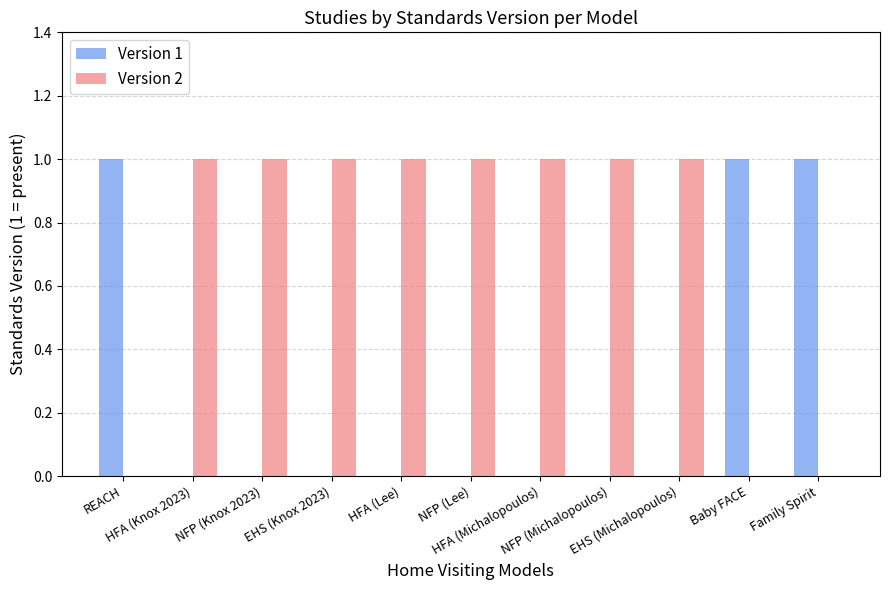

Which series has the largest total across all categories?

Version 2